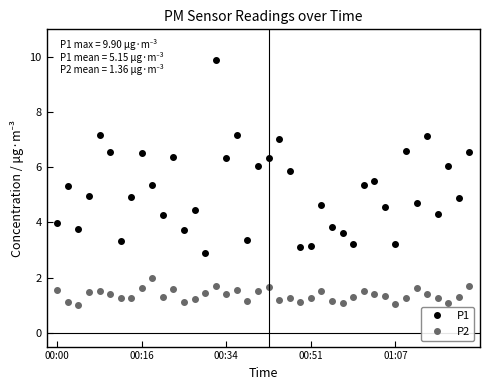

Which series has the widest spread of values?

P1